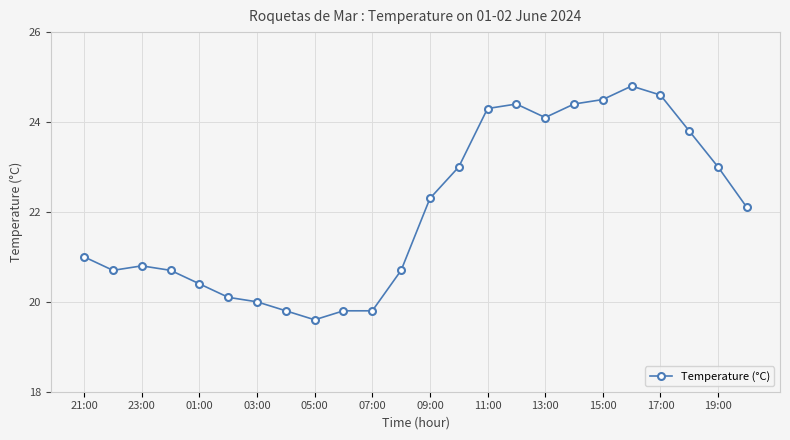

What is the greatest value displayed?

24.8